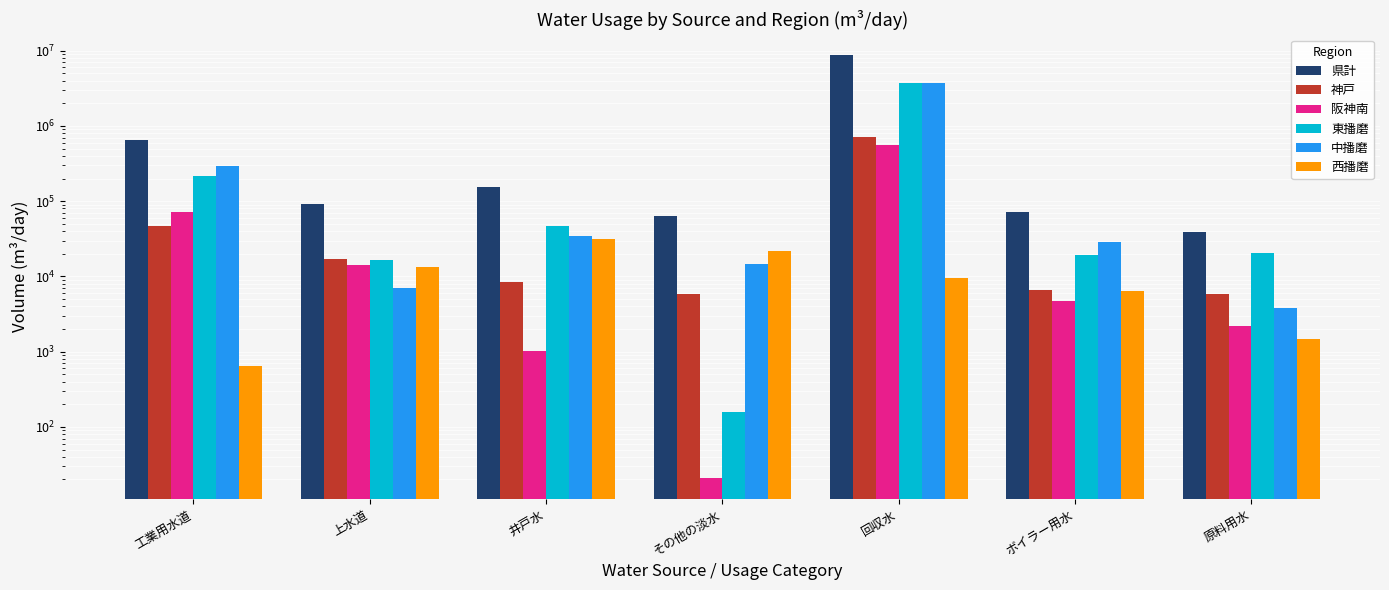

Is the value of 神戸 at 回収水 greater than the value of 阪神南 at 原料用水?

Yes